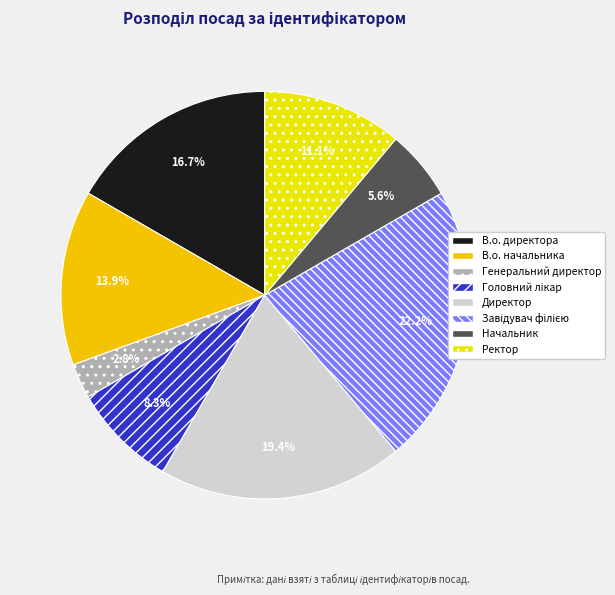

Count the number of slices in the pie.

8